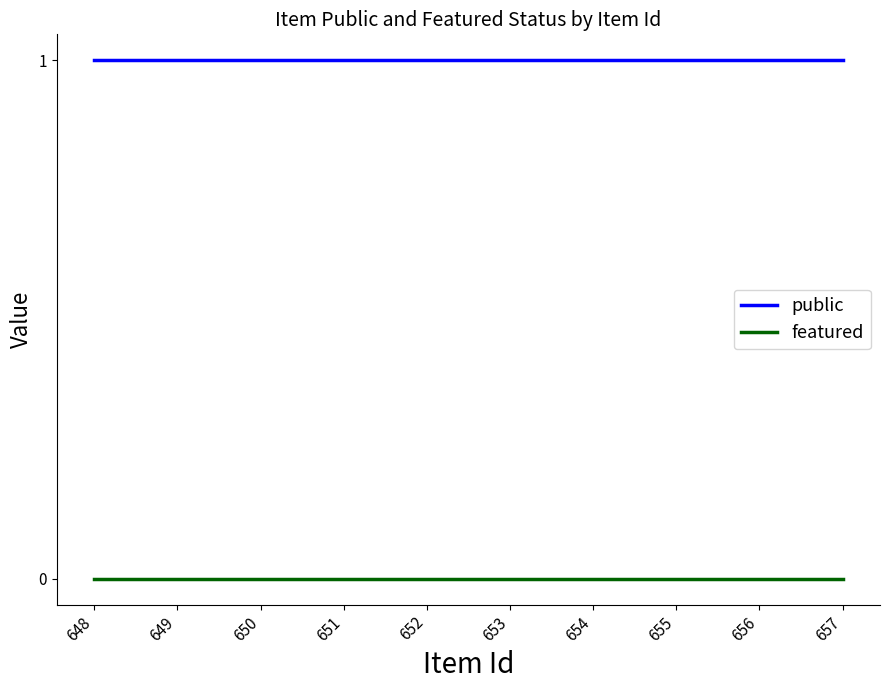

At 649, list the series in order from smallest to largest.

featured, public